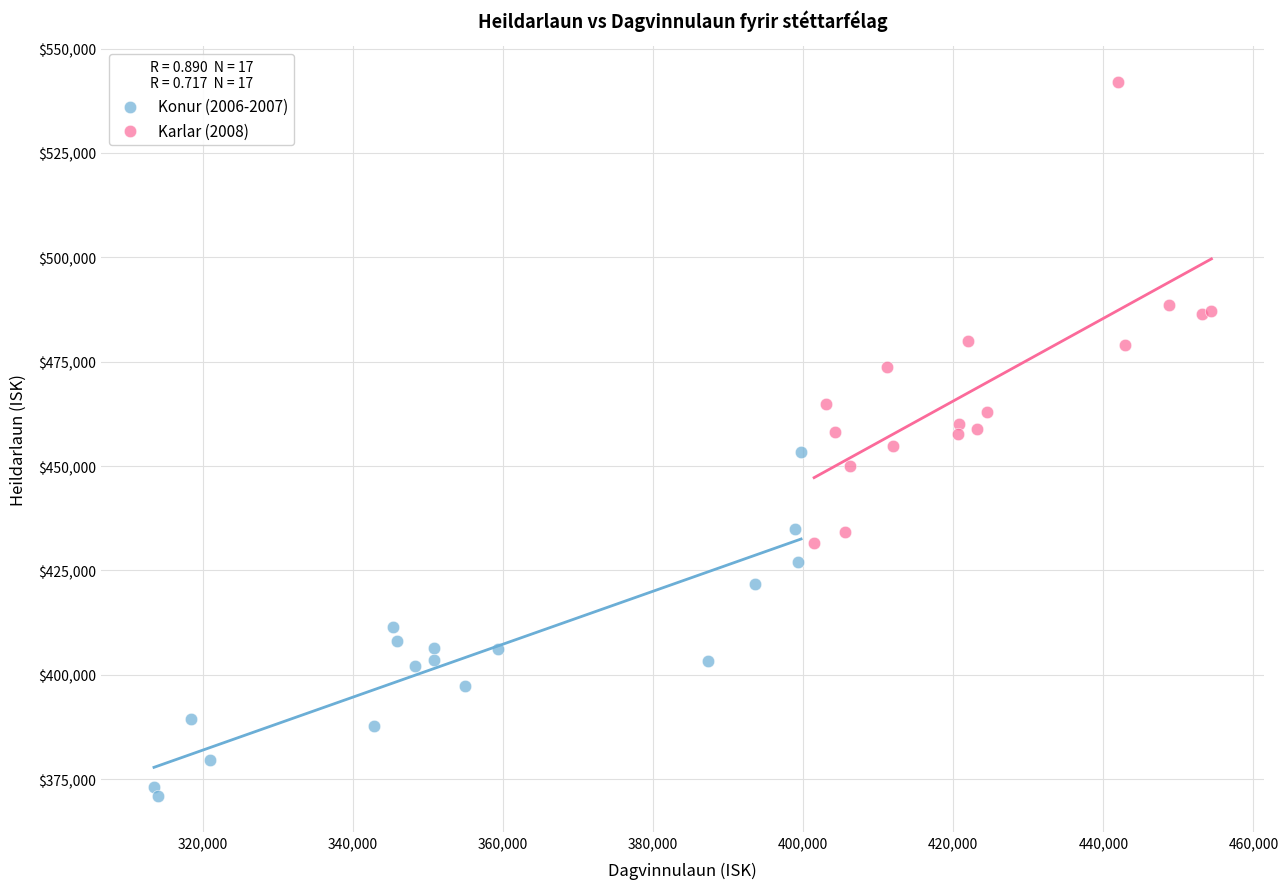

Which series contains the highest Y value?

Karlar (2008)